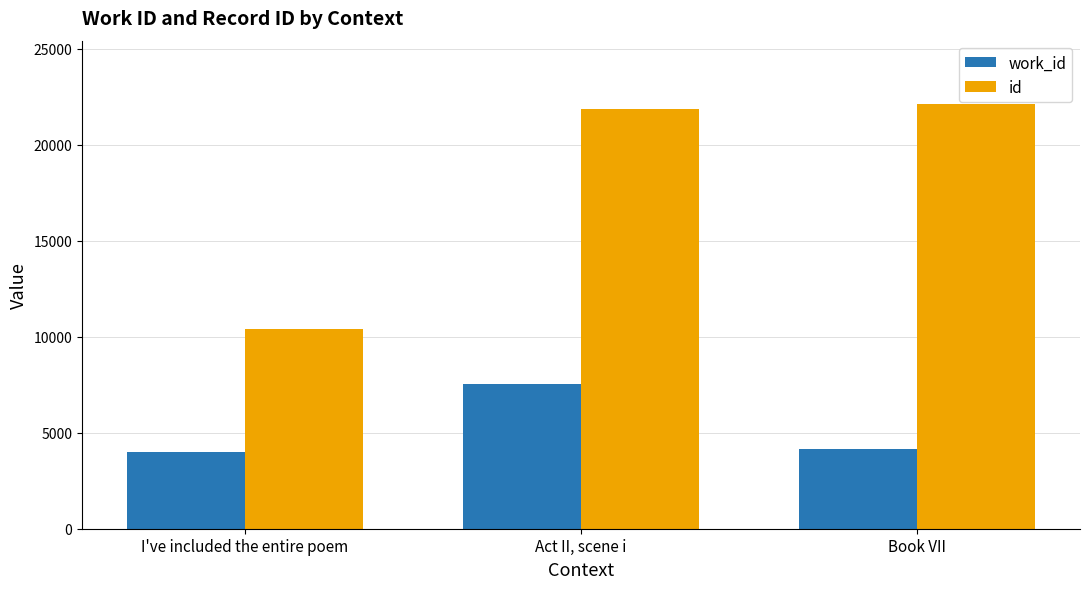

What are all the series names shown in the legend?

work_id, id